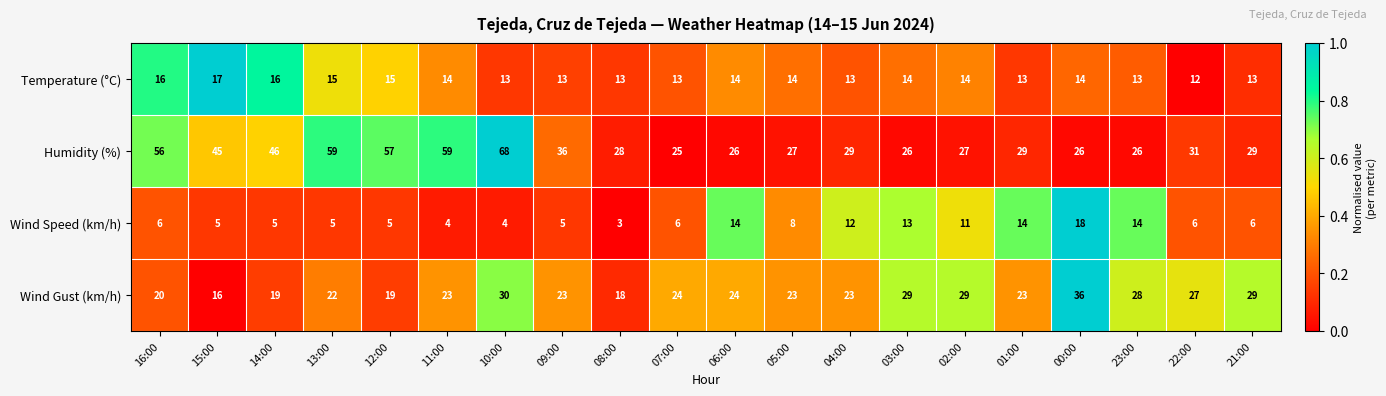

True or false: Wind Speed (km/h) has a value of 1 at 21:00.

False